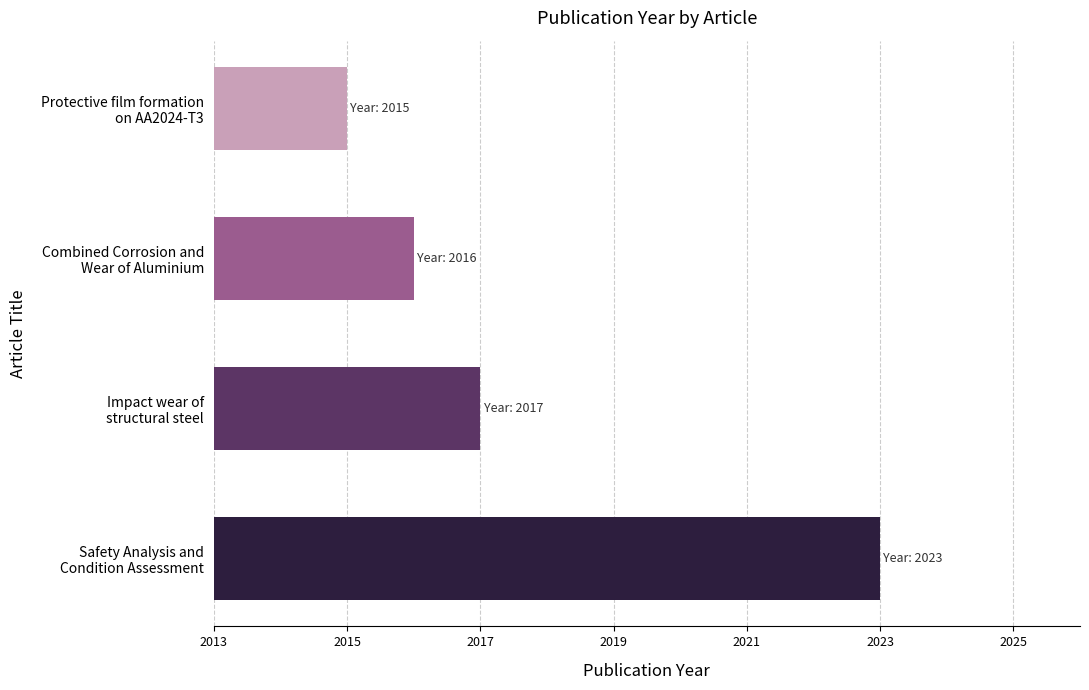

Count the values in the range 2016 to 2023.

3